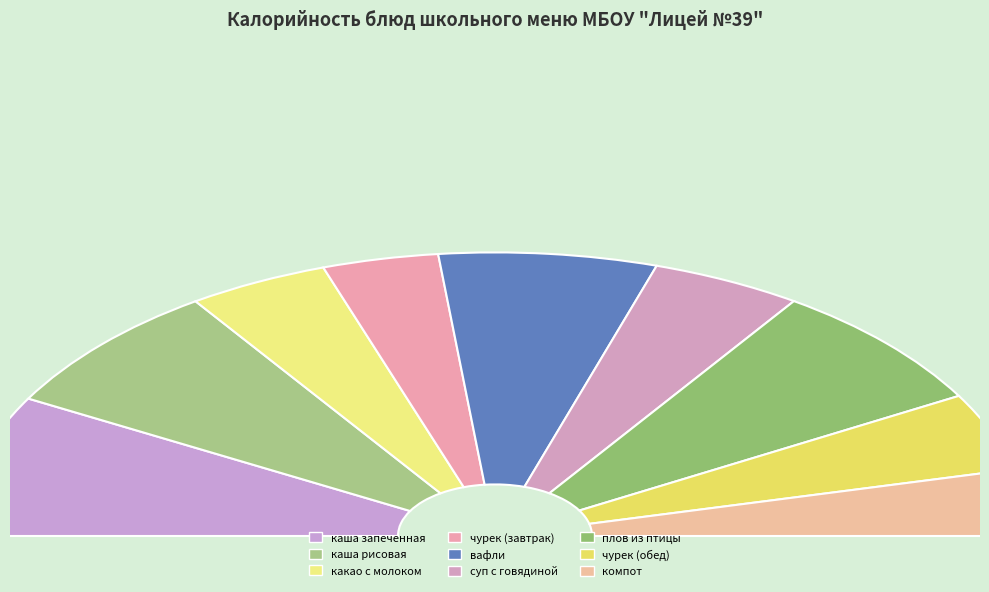

Which slice is the largest?

каша запеченная